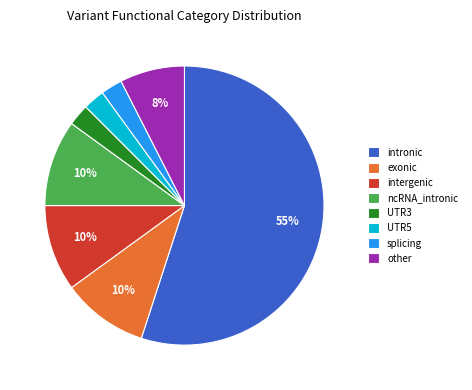

Which has a higher value, exonic or UTR5?

exonic